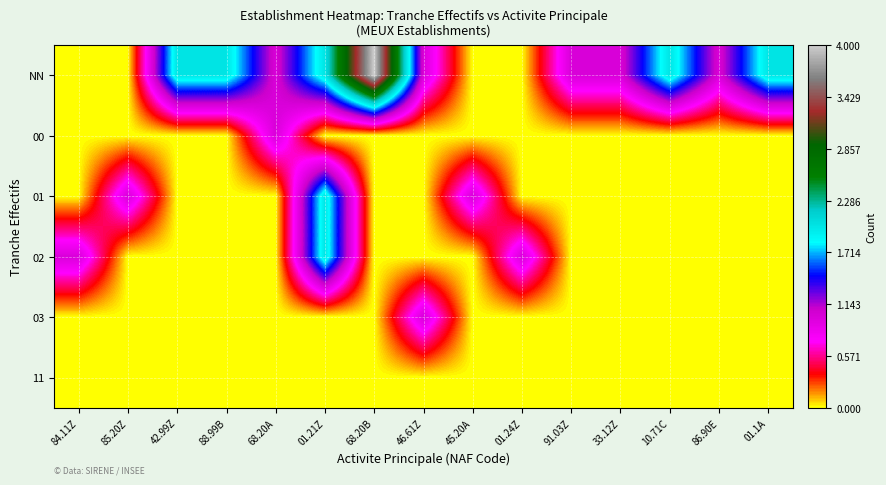

At which category is the sum across all series the highest?

01.21Z